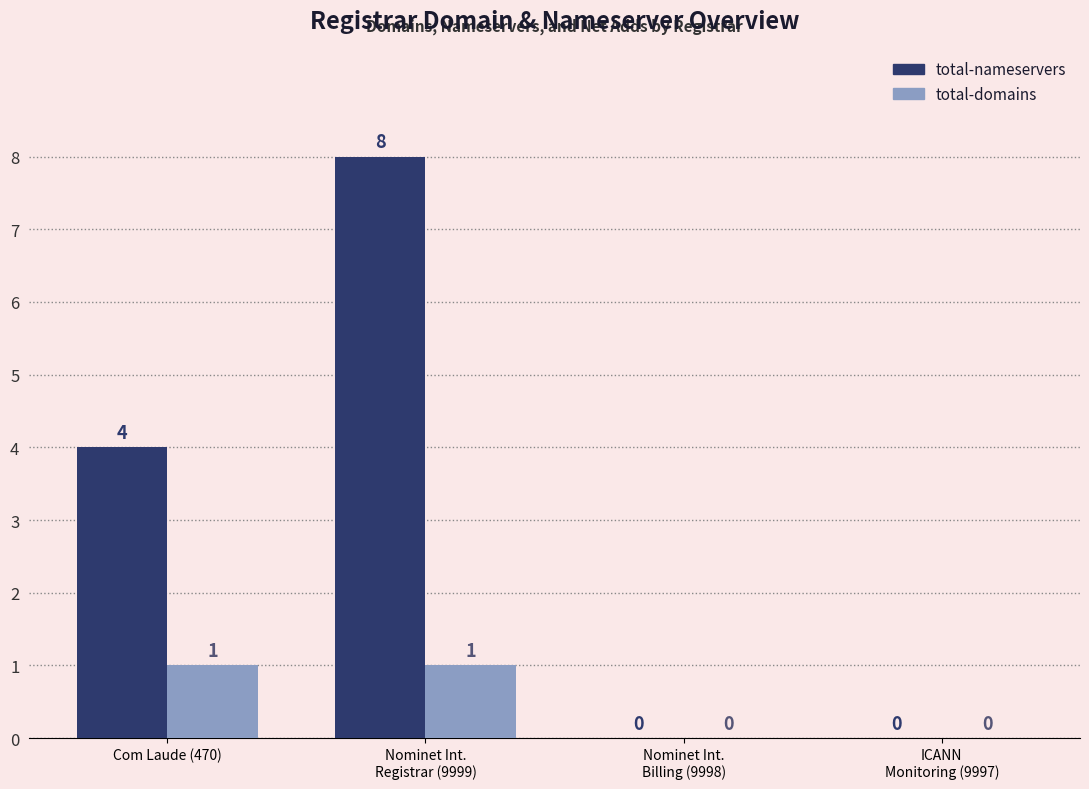

What is the greatest value displayed?

8